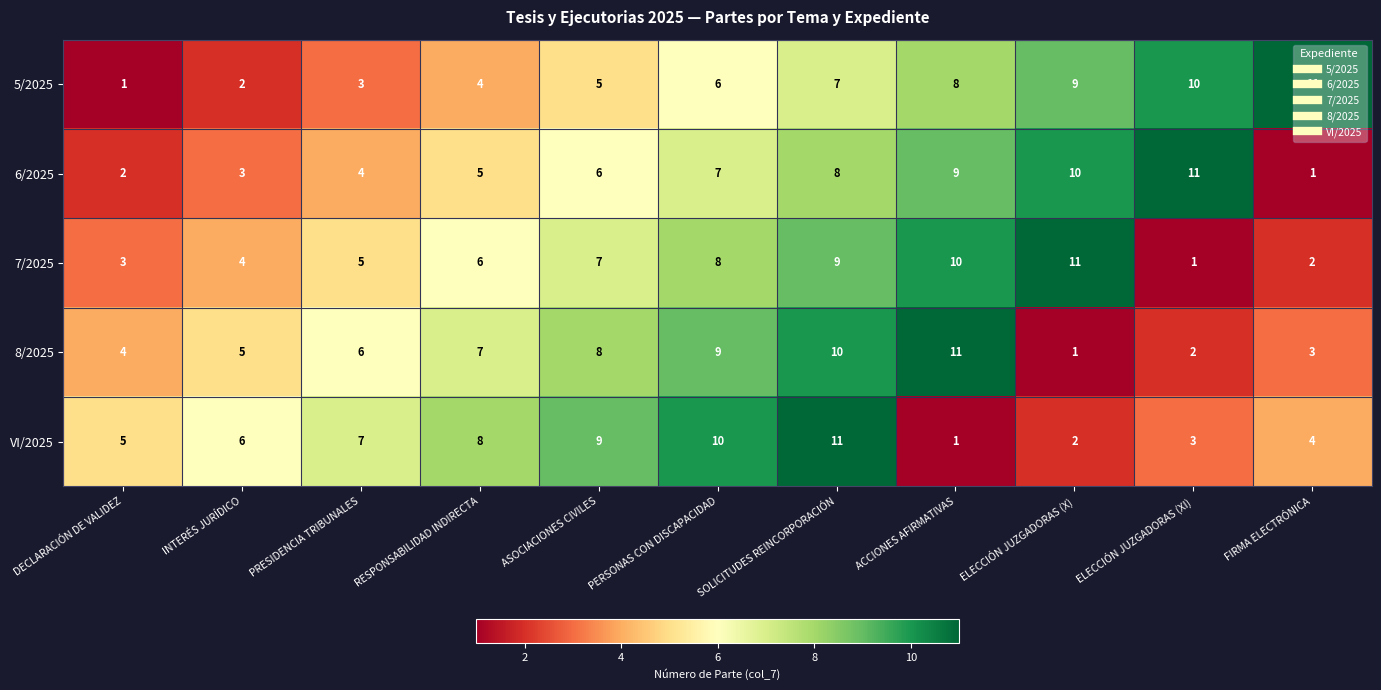

List the labels in order of 6/2025 value, largest first.

ELECCIÓN JUZGADORAS (XI), ELECCIÓN JUZGADORAS (X), ACCIONES AFIRMATIVAS, SOLICITUDES REINCORPORACIÓN, PERSONAS CON DISCAPACIDAD, ASOCIACIONES CIVILES, RESPONSABILIDAD INDIRECTA, PRESIDENCIA TRIBUNALES, INTERÉS JURÍDICO, DECLARACIÓN DE VALIDEZ, FIRMA ELECTRÓNICA